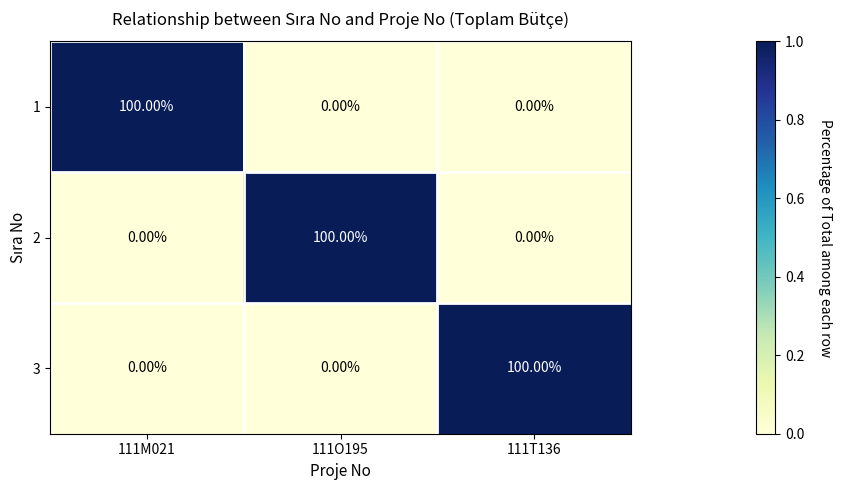

At how many categories does at least one series exceed 42?

3